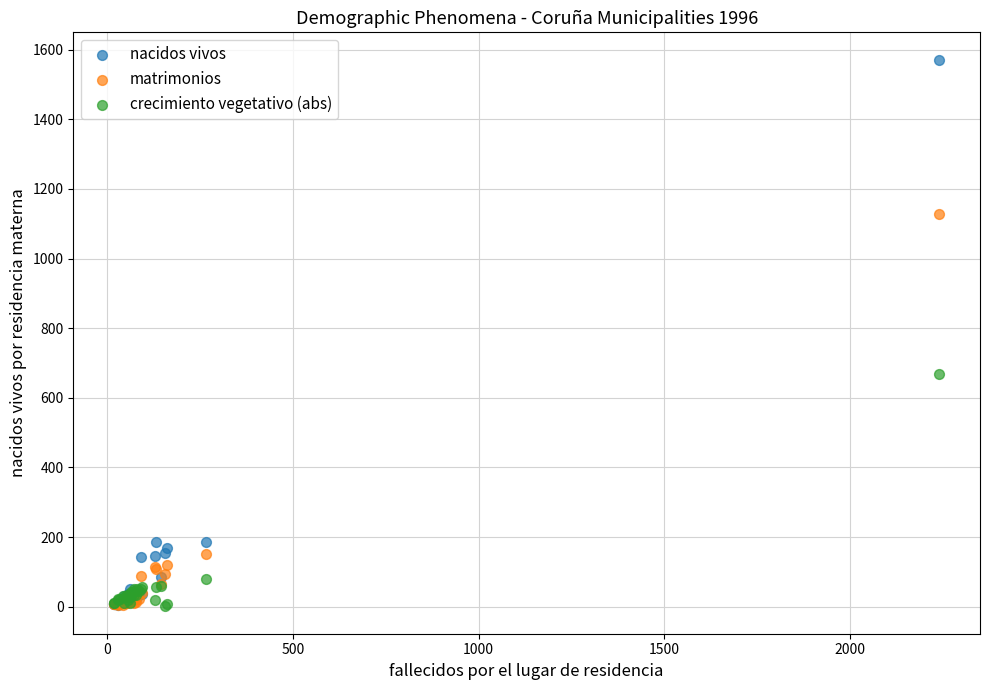

What are all the series names shown in the legend?

nacidos vivos, matrimonios, crecimiento vegetativo (abs)